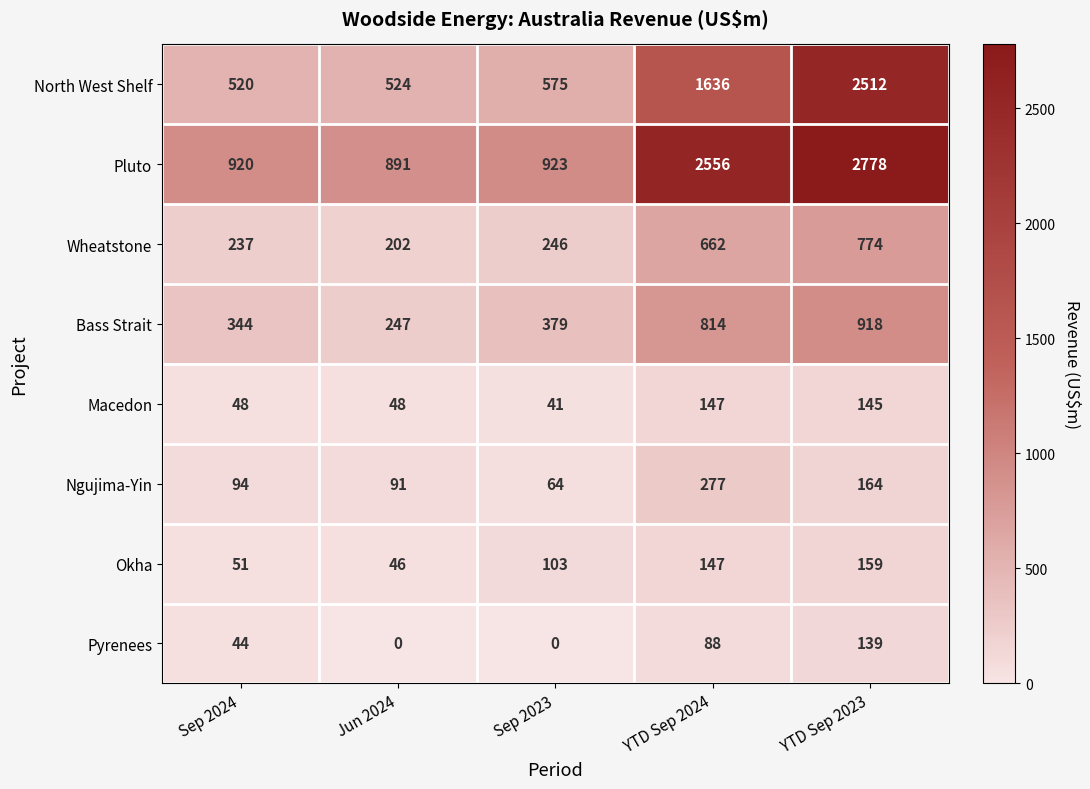

Which category has the highest value across all series?

YTD Sep 2023